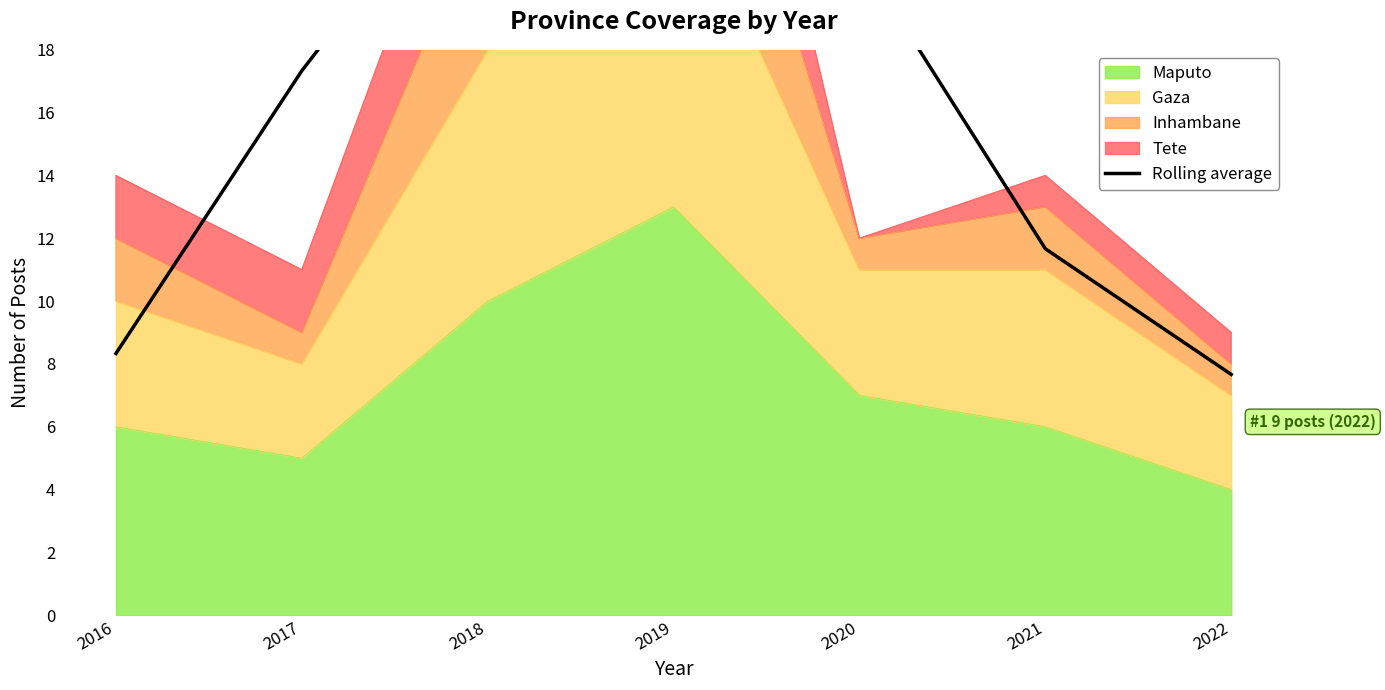

True or false: the data shows 12.7 at 2016.

False